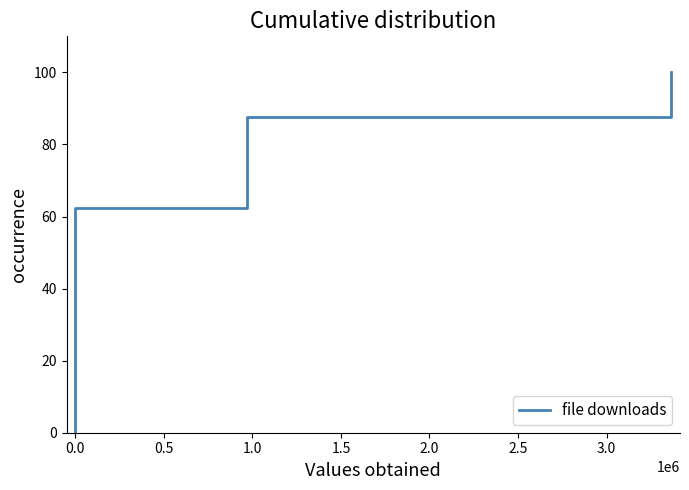

How many series are shown in this chart?

1